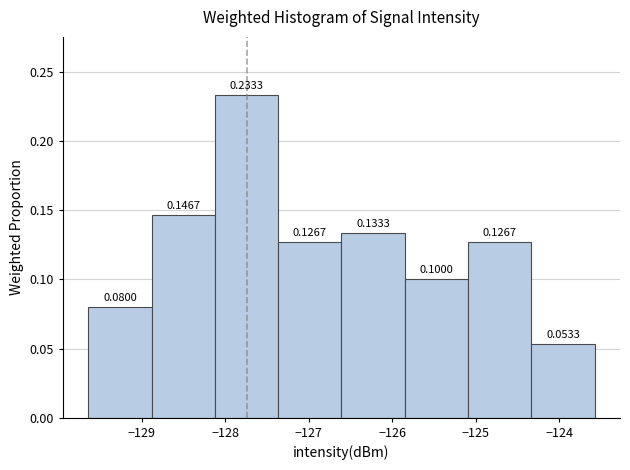

Reading left to right, transcribe this chart: for each bar, give the range it covers on the x-axis and its height. The bar edges are not printed on the chart, so give them approximately, as read against the axis.

-129.6 to -128.9: 0.0800
-128.9 to -128.1: 0.1467
-128.1 to -127.4: 0.2333
-127.4 to -126.6: 0.1267
-126.6 to -125.8: 0.1333
-125.8 to -125.1: 0.1000
-125.1 to -124.3: 0.1267
-124.3 to -123.6: 0.0533